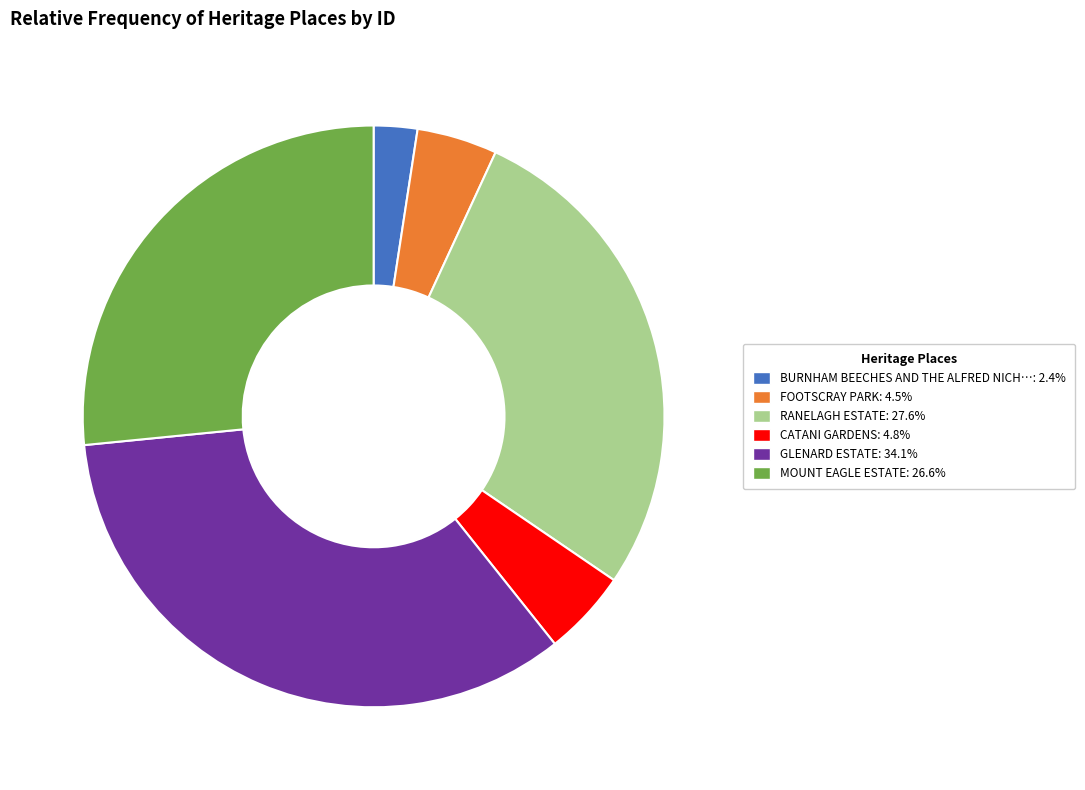

How many segments does this pie chart have?

6